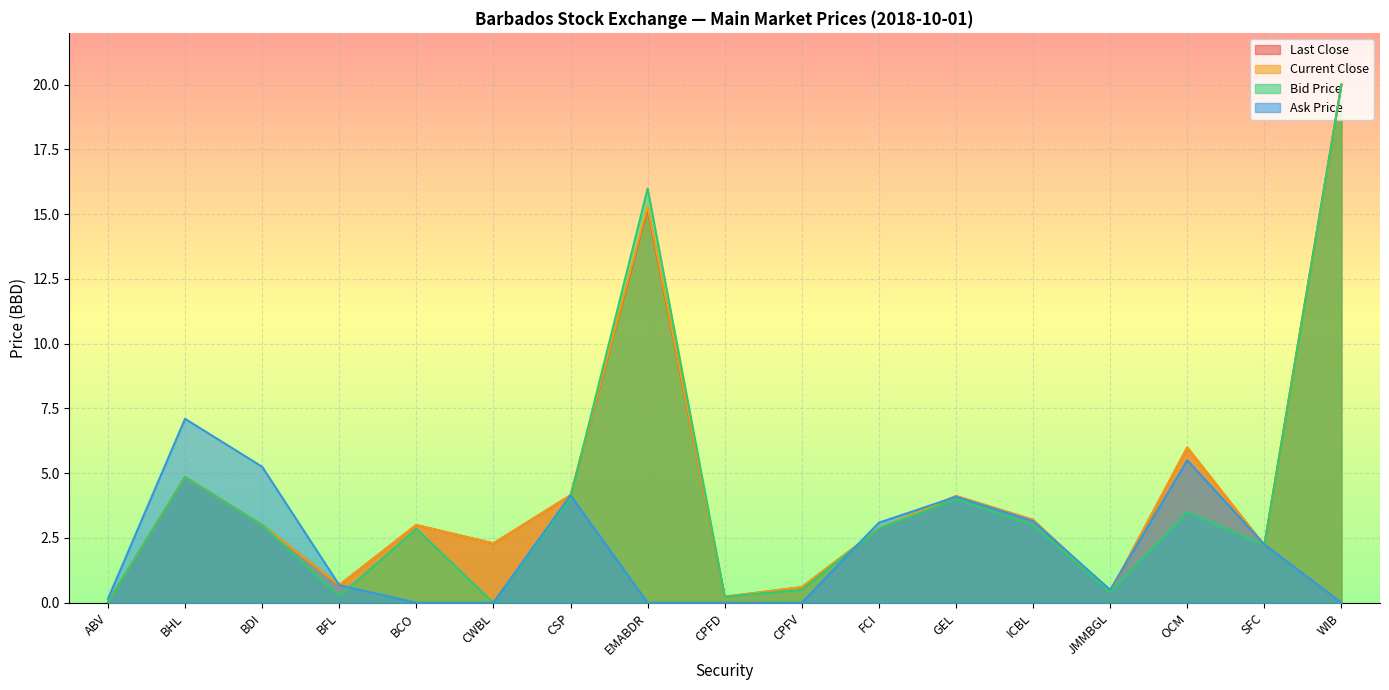

What is the difference between the maximum and minimum values in the Last Close series?

20.0